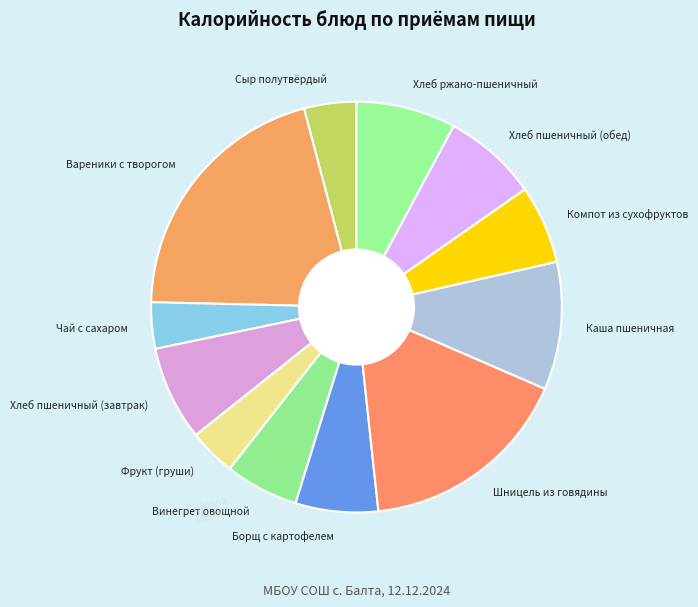

Does Чай с сахаром represent more than half of the total?

No